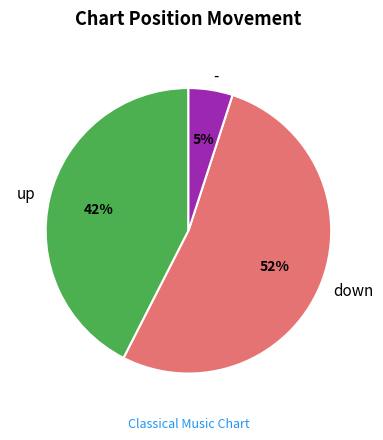

What is the largest slice in the pie chart?

down